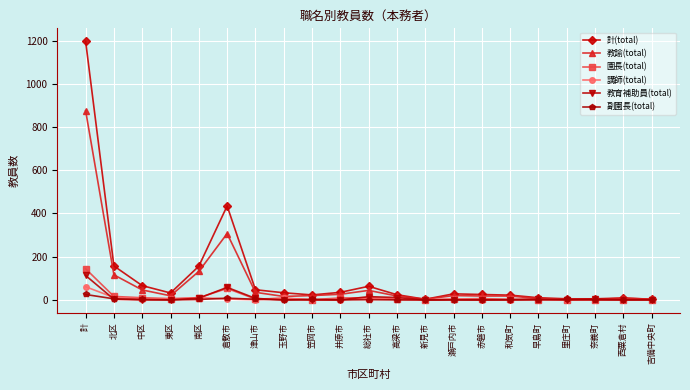

The 副園長(total) series shows 0 at 井原市. True or false?

True